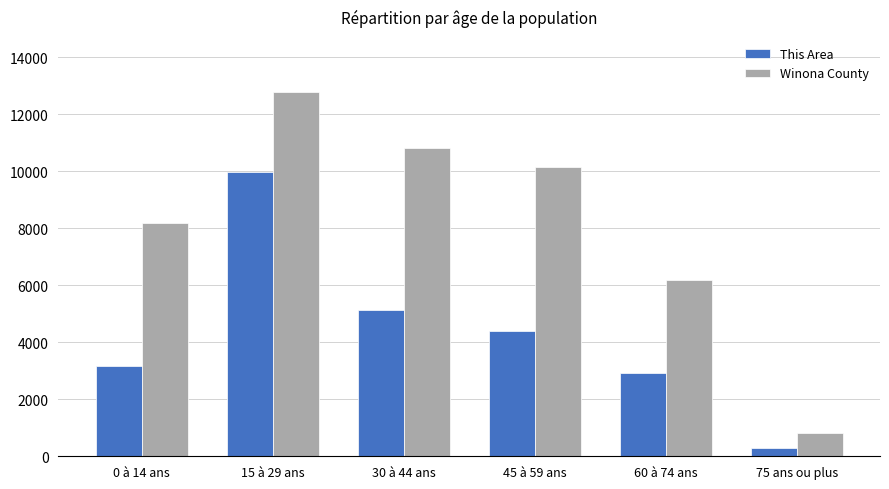

What is the smallest value displayed?

300